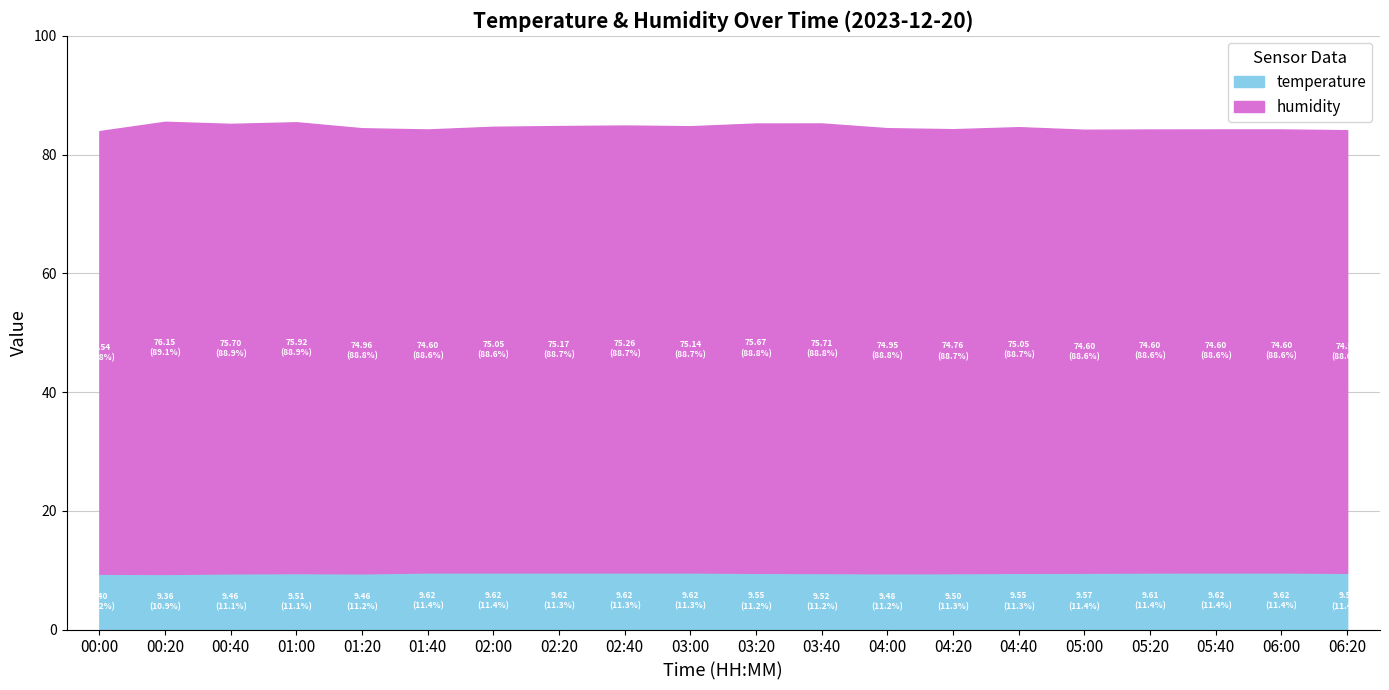

What is the highest value of the temperature series?

9.6